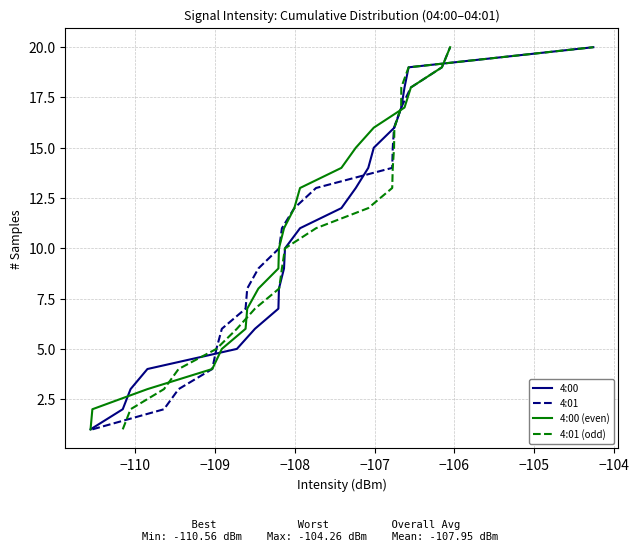

How many lines are shown in the chart?

4